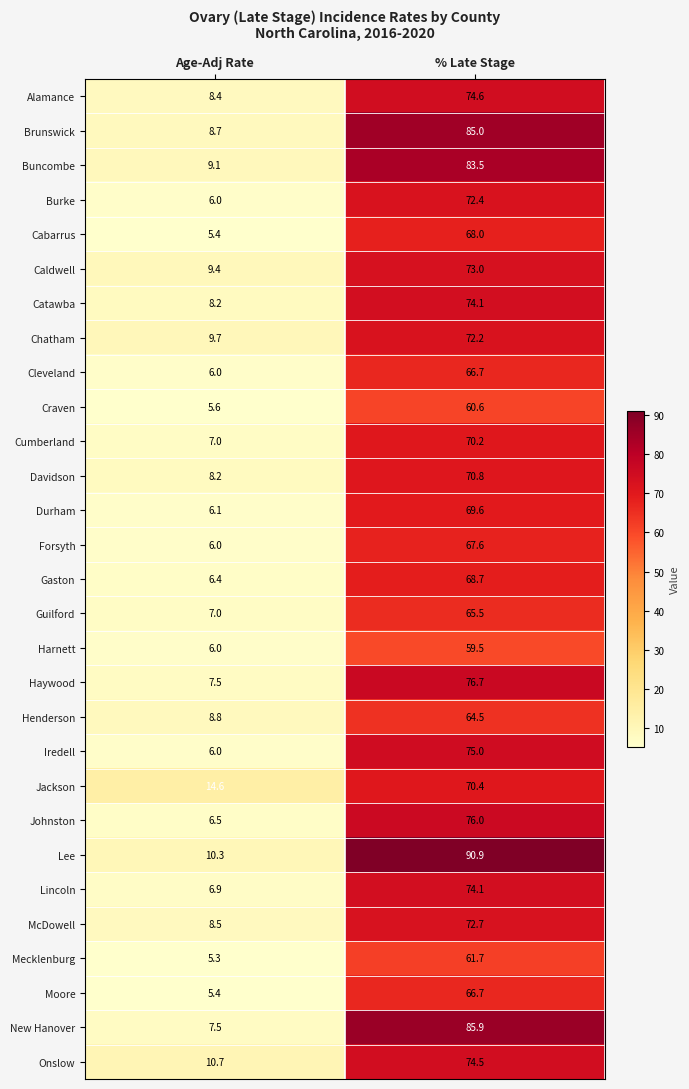

True or false: Gaston has a value of 68.7 at % Late Stage.

True